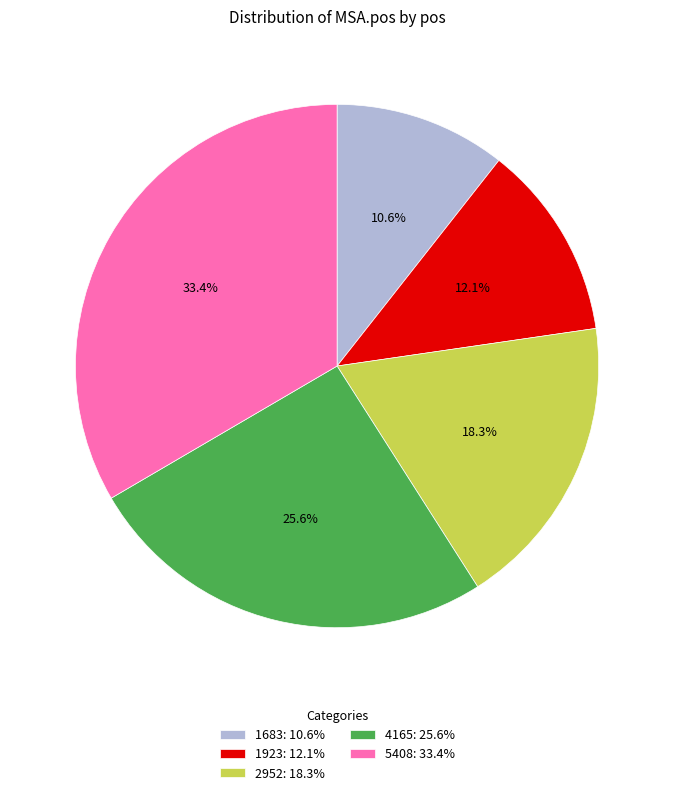

Is there a majority slice in this chart?

No